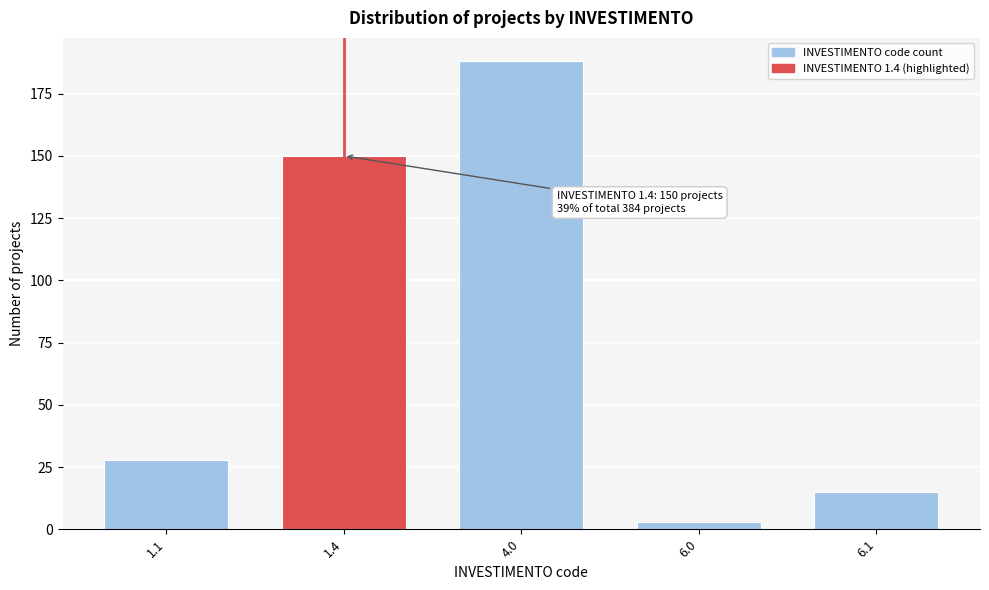

Reading left to right, list all the values displayed in this chart.

1.1=28	1.4=150	4.0=188	6.0=3	6.1=15